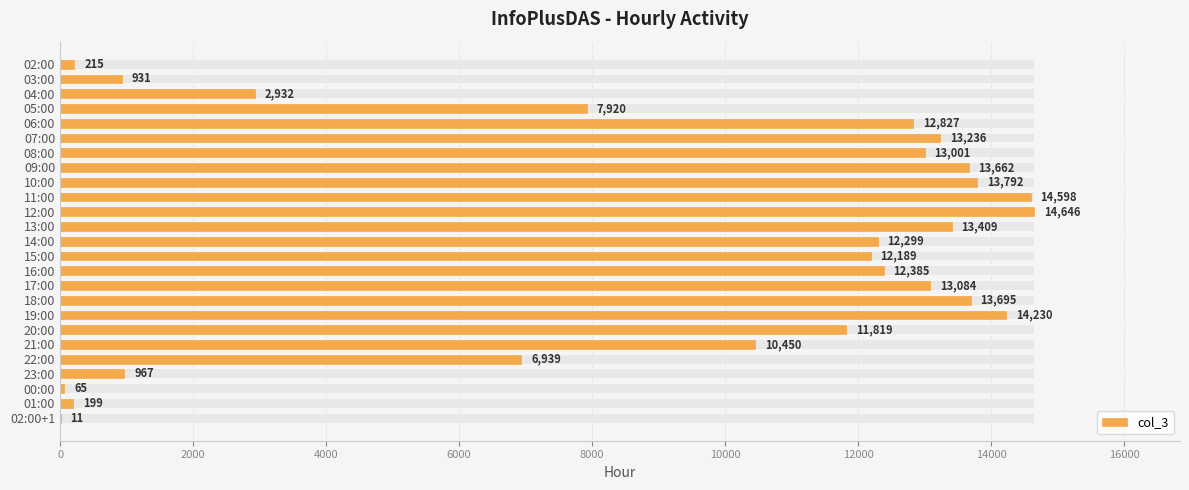

What is the minimum value shown in the chart?

11